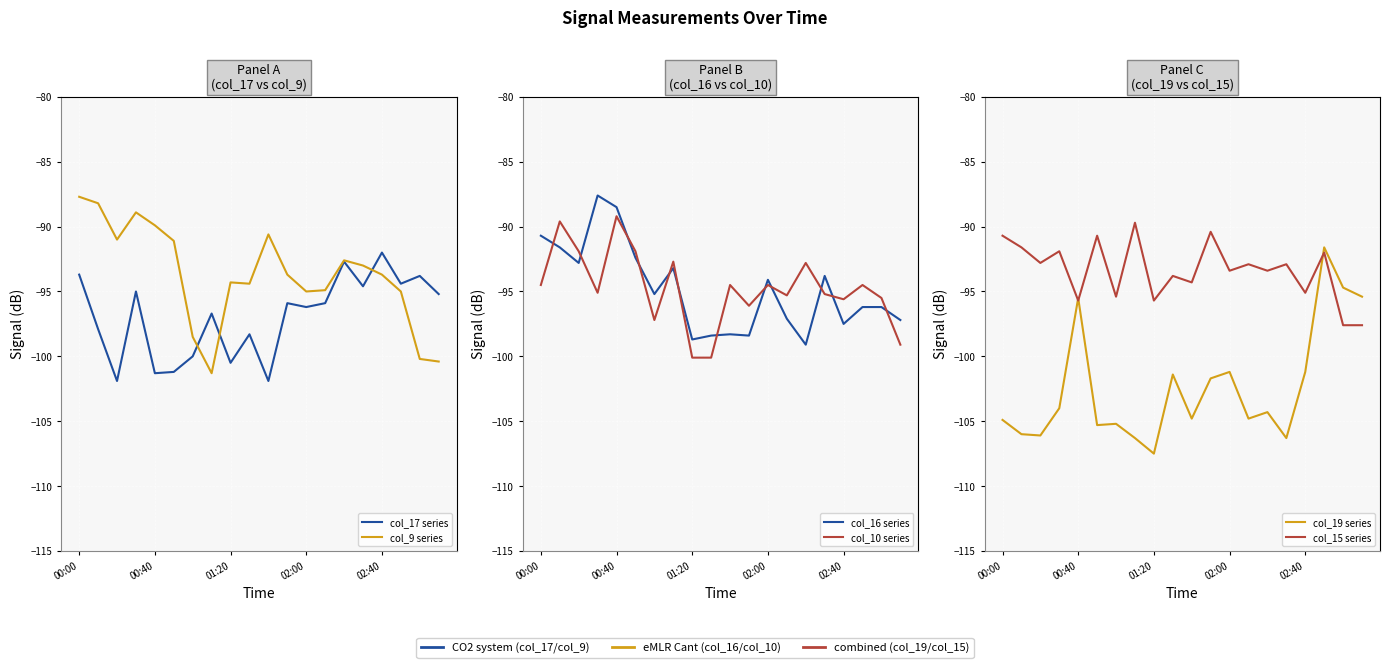

What is the difference between the col_10 series values at 02:40 and 18?

6.3